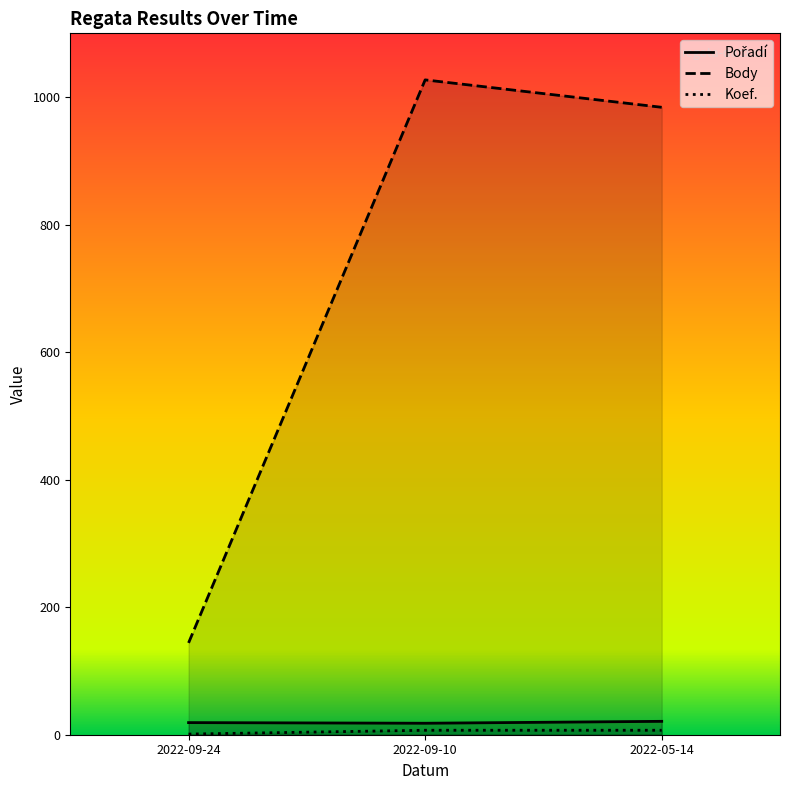

How many data points in Koef. are less than 7?

1